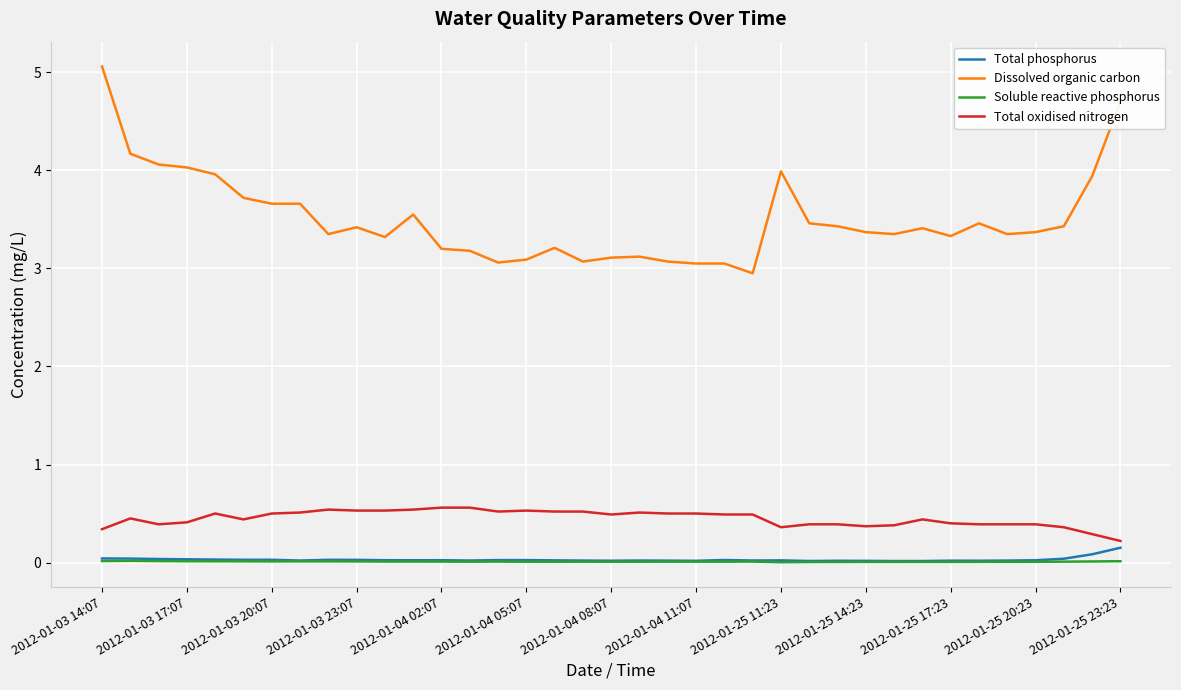

How many lines are shown in the chart?

4